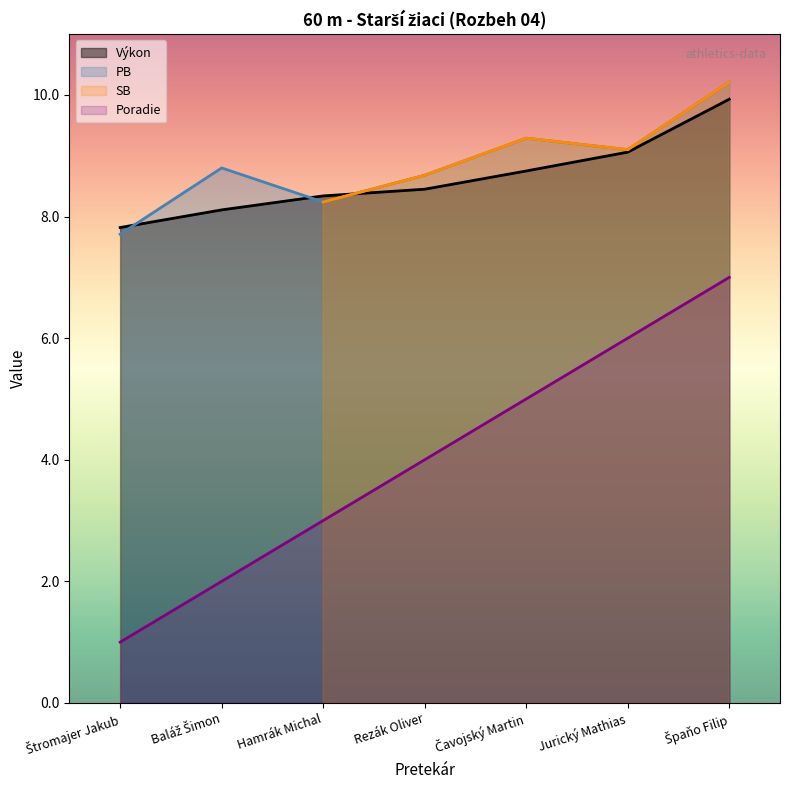

At which label is Poradie closest to 4?

Rezák Oliver